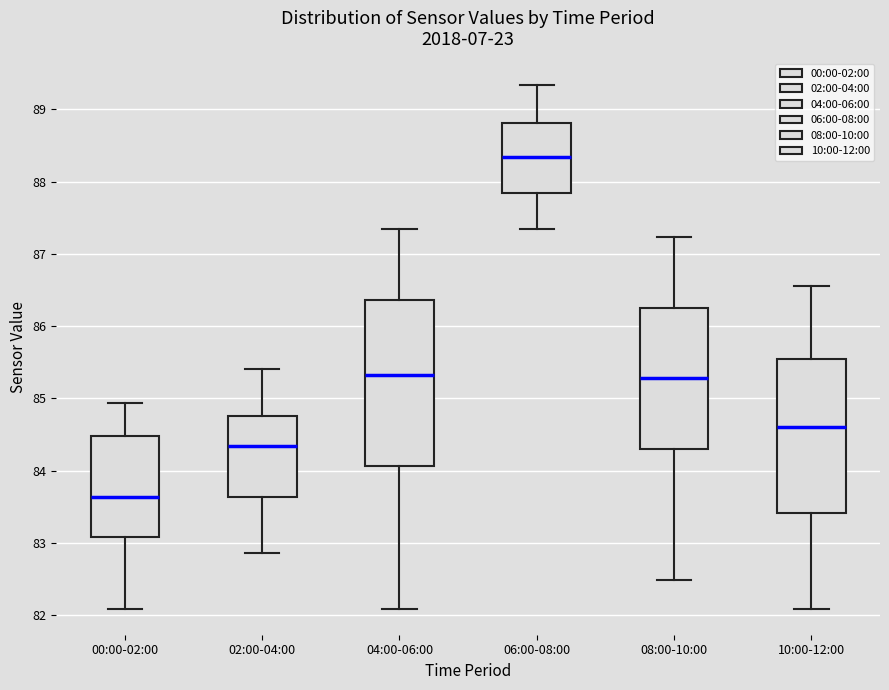

Which box has the highest median line?

06:00-08:00